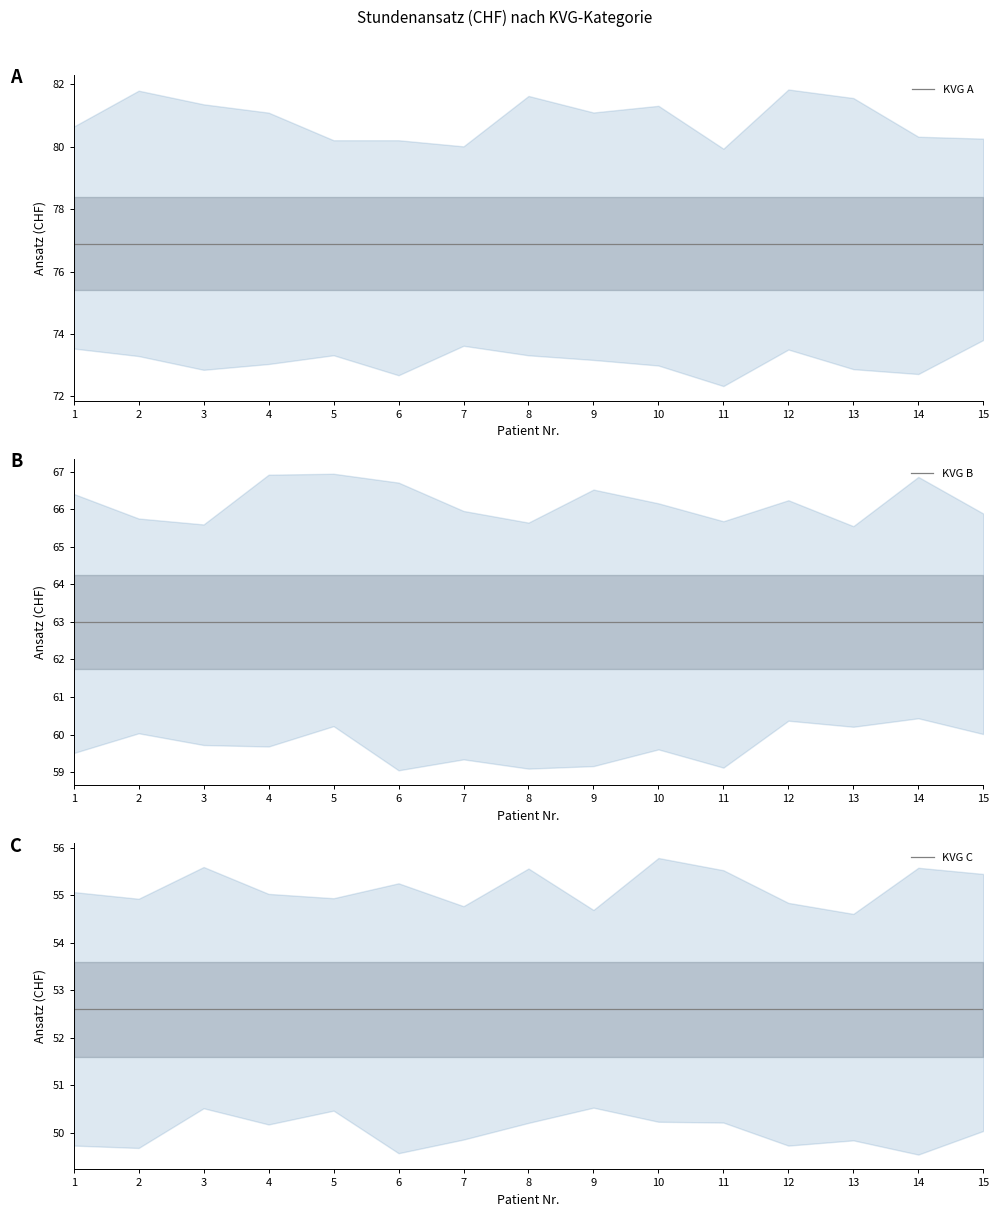

Rank the series at 11 from highest to lowest value.

KVG A, KVG B, KVG C